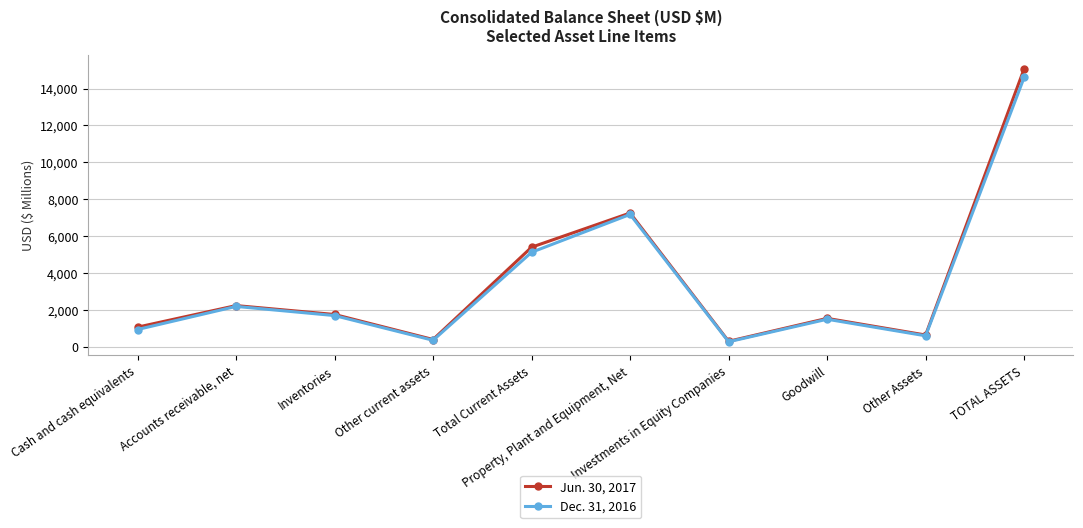

Reading left to right, list all the values displayed in this chart.

Jun. 30, 2017: 1051	2221	1738	380	5390	7246	283	1527	624	15070
Dec. 31, 2016: 923	2176	1679	337	5115	7169	257	1480	581	14602